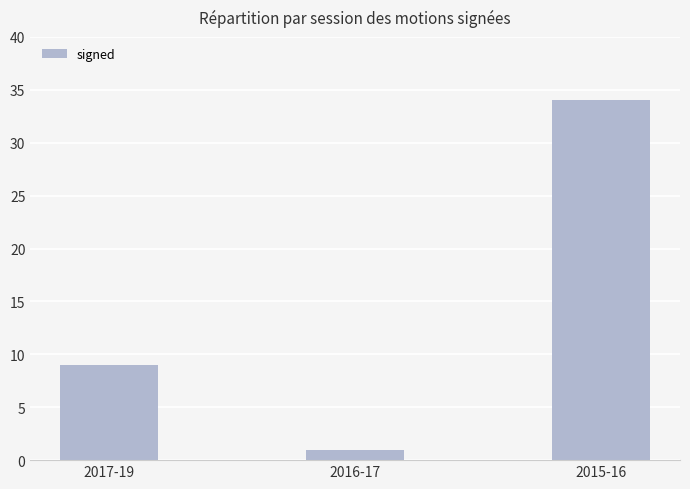

Approximately how many times larger is the value at 2015-16 compared to 2016-17?

34.0